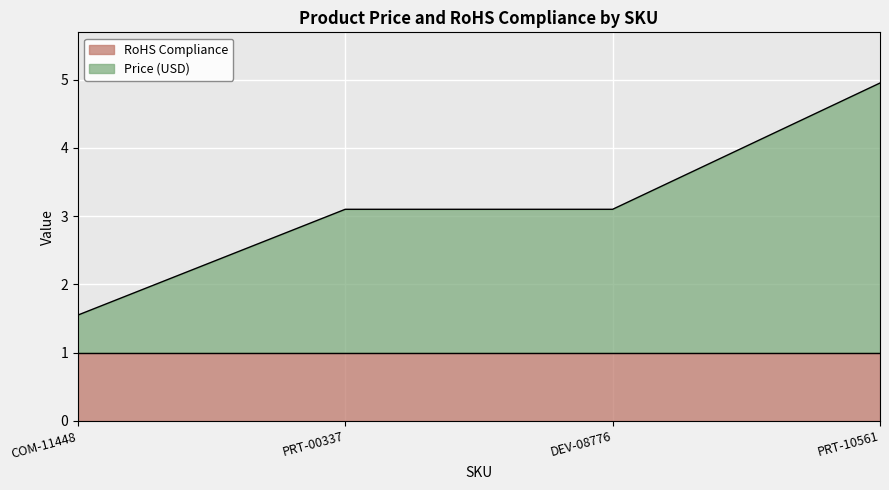

What is the highest value of the RoHS Compliance series?

1.0